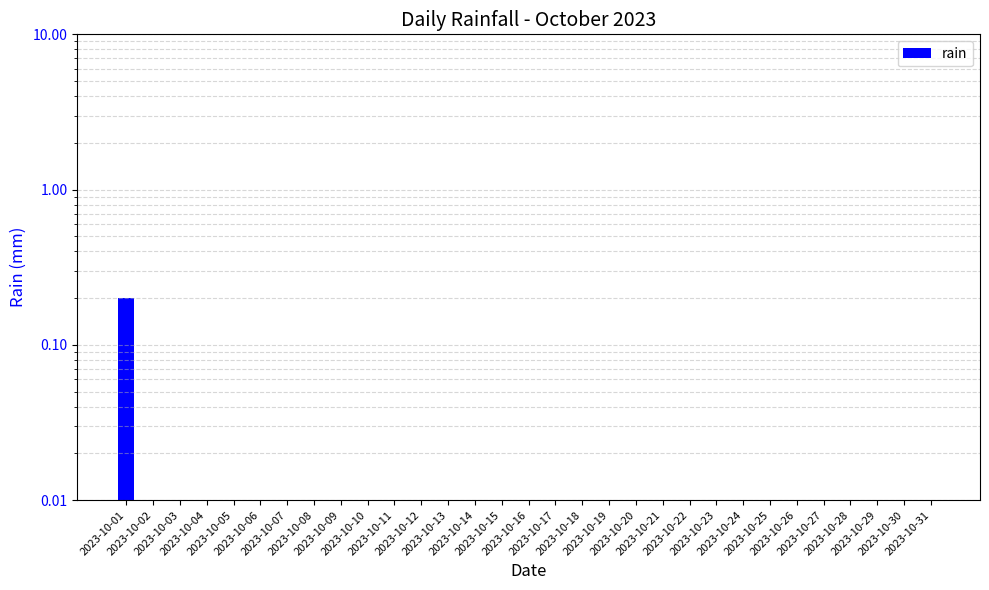

How many data points are above 0?

1